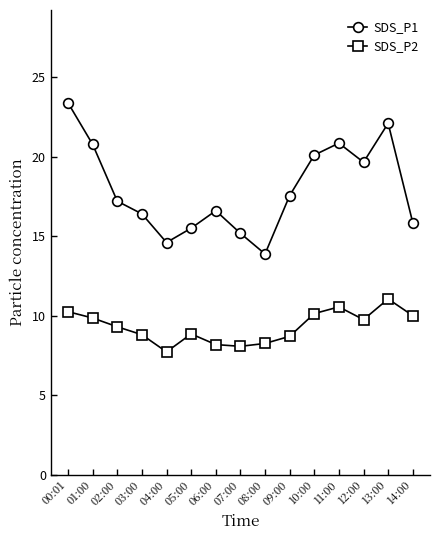

The value of SDS_P2 at 12:00 is 15.1. True or false?

False